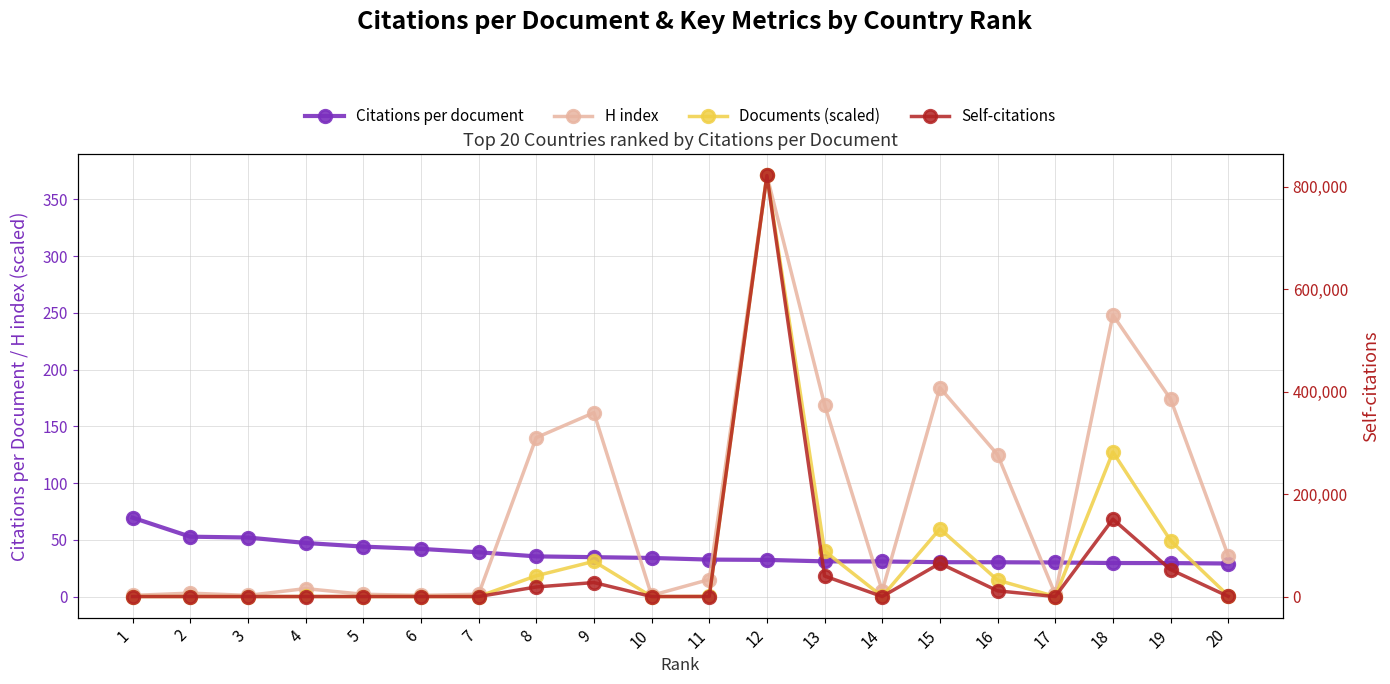

What is the difference between the Citations per document values at 14 and 15?

0.6